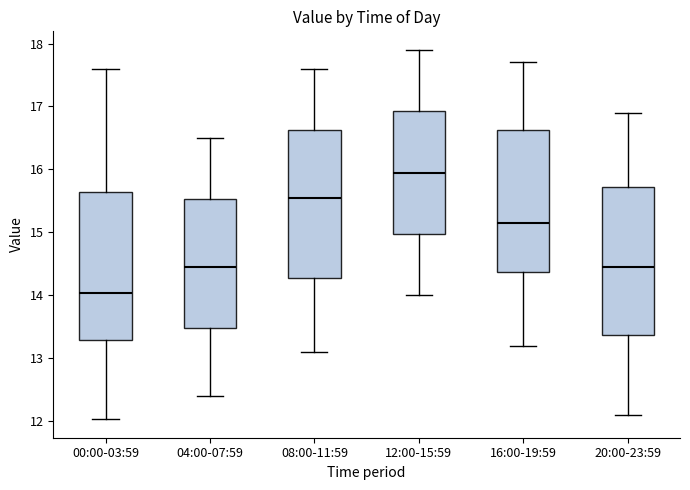

Which box has the lowest median line?

00:00-03:59